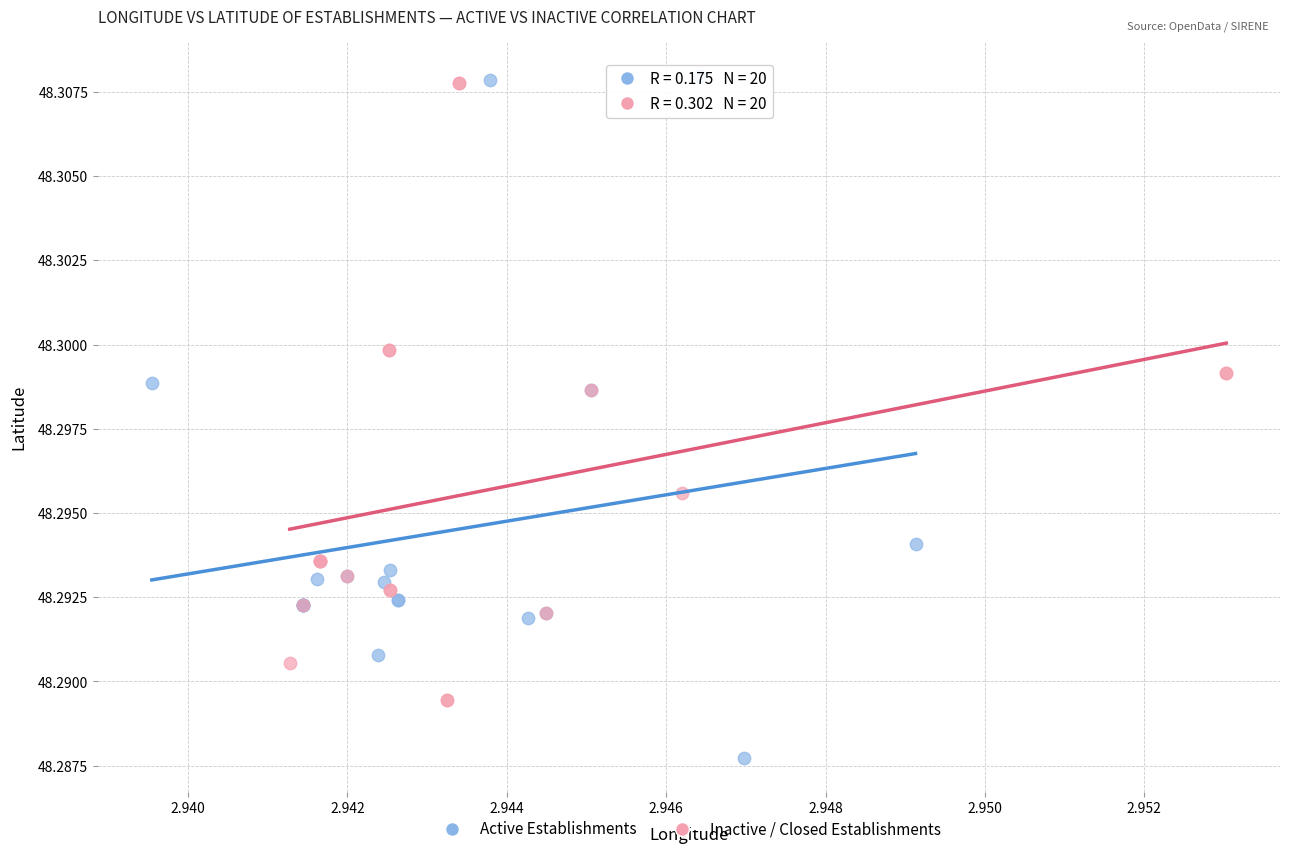

Which series has the largest Y range (max minus min)?

Active Establishments